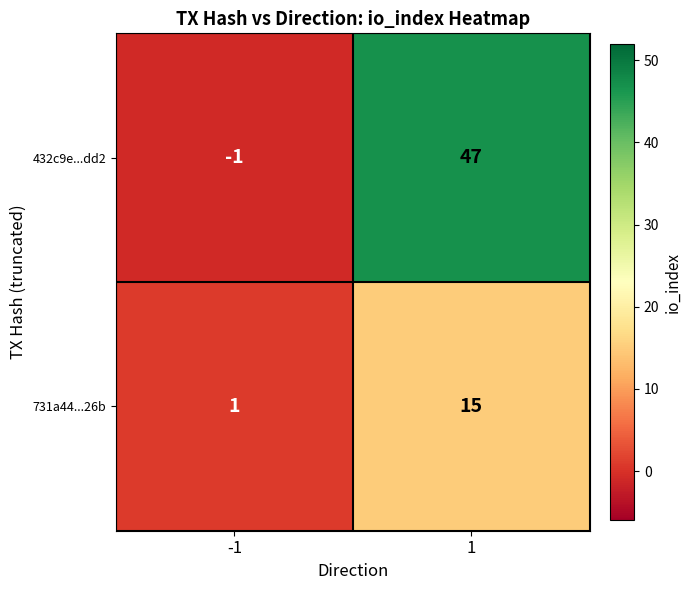

How many data points does each series have?

2